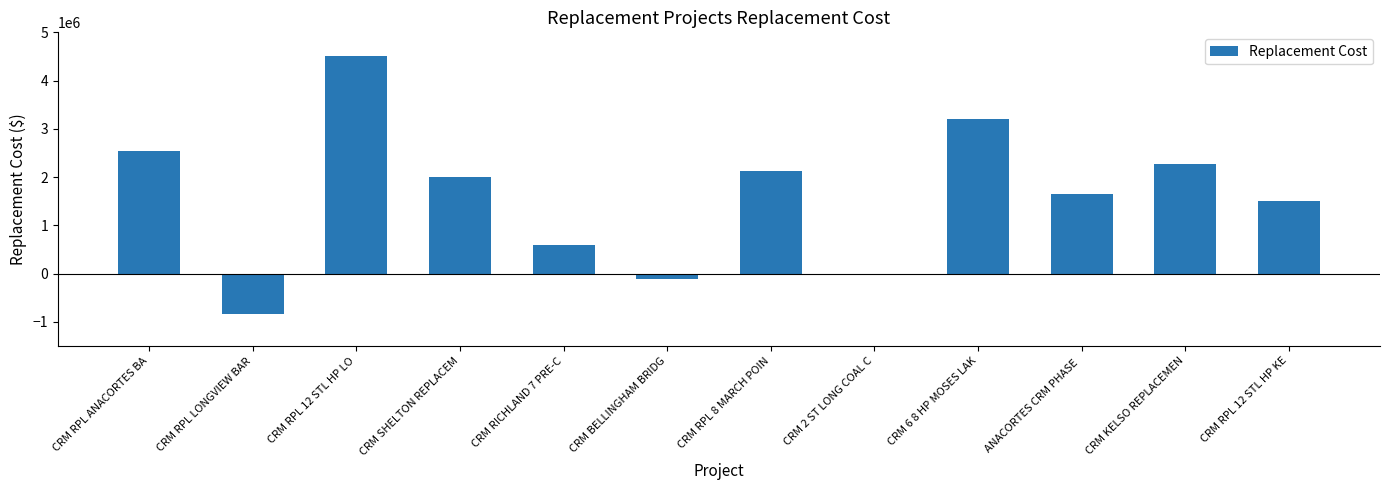

How many series are shown in this chart?

1